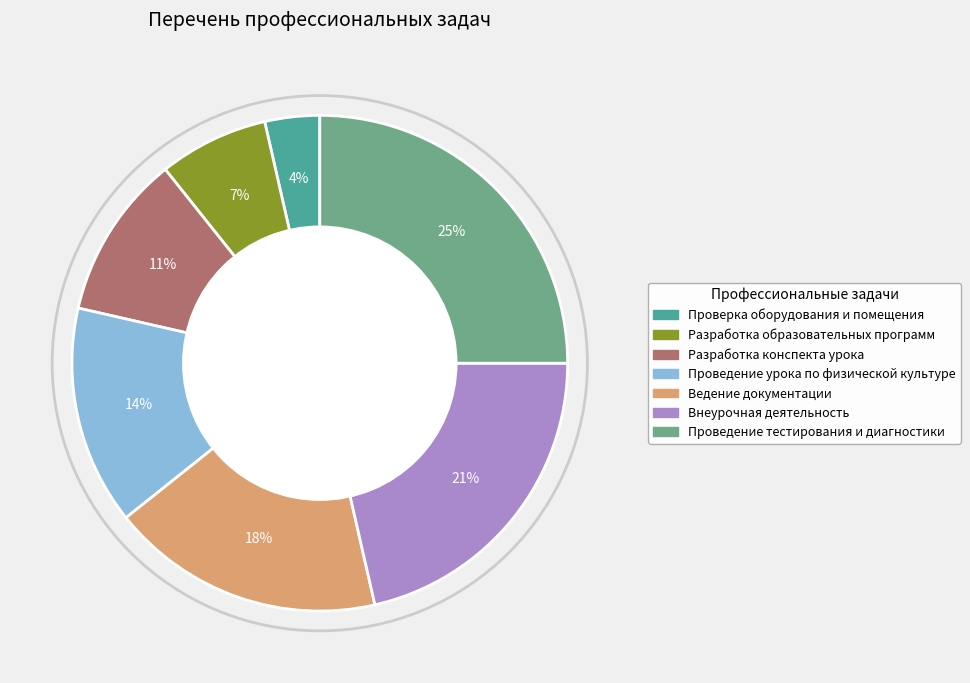

Rank the categories by value from lowest to highest.

Проверка оборудования и помещения, Разработка образовательных программ, Разработка конспекта урока, Проведение урока по физической культуре, Ведение документации, Внеурочная деятельность, Проведение тестирования и диагностики